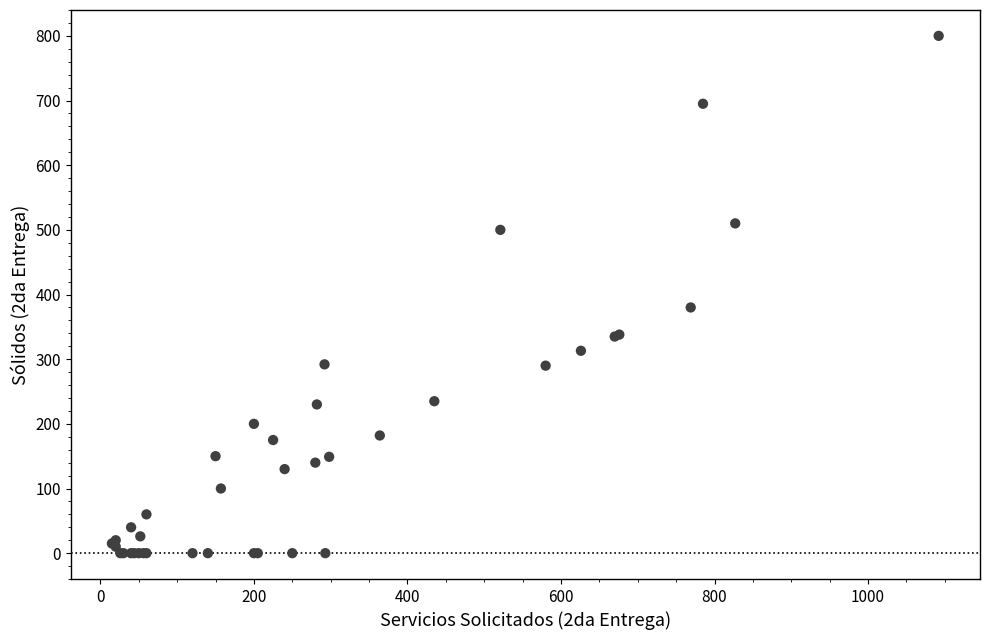

What Y value in the scatter plot is closest to 400?

380